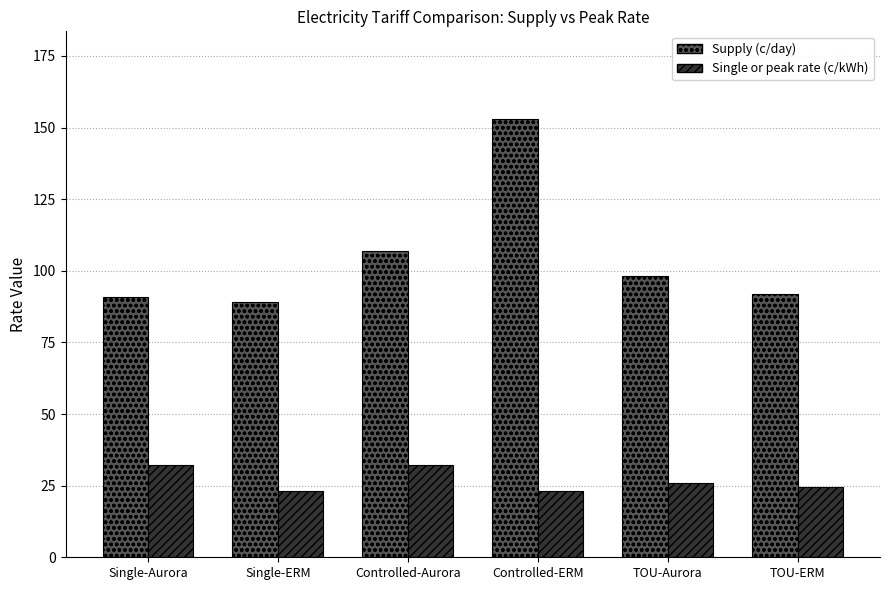

What is the difference between the Supply (c/day) values at Single-Aurora and TOU-Aurora?

7.6